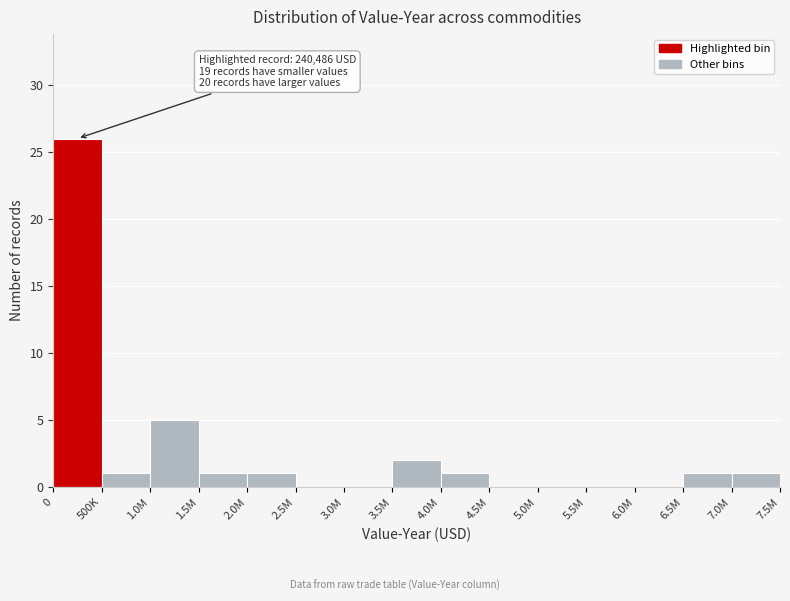

Reading right to left, transcribe all the data shown in this chart.

7.0M=1	6.5M=1	6.0M=0	5.5M=0	5.0M=0	4.5M=0	4.0M=1	3.5M=2	3.0M=0	2.5M=0	2.0M=1	1.5M=1	1.0M=5	500K=1	0=26